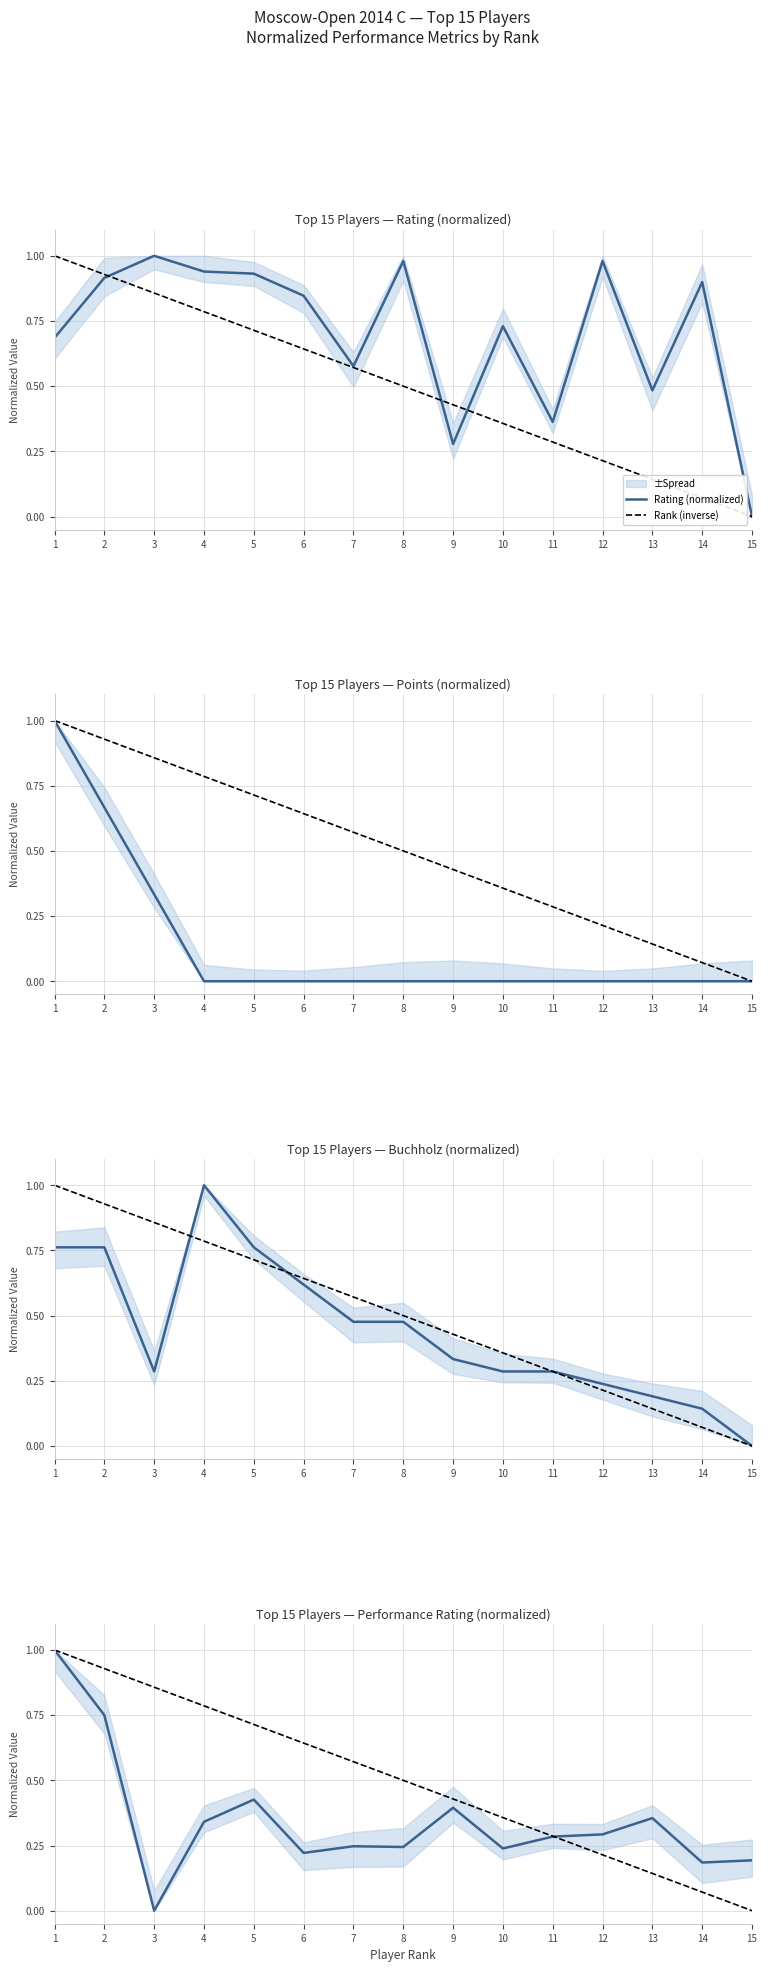

What is the difference between the maximum and minimum values in the Performance Rating (normalized) series?

1.0